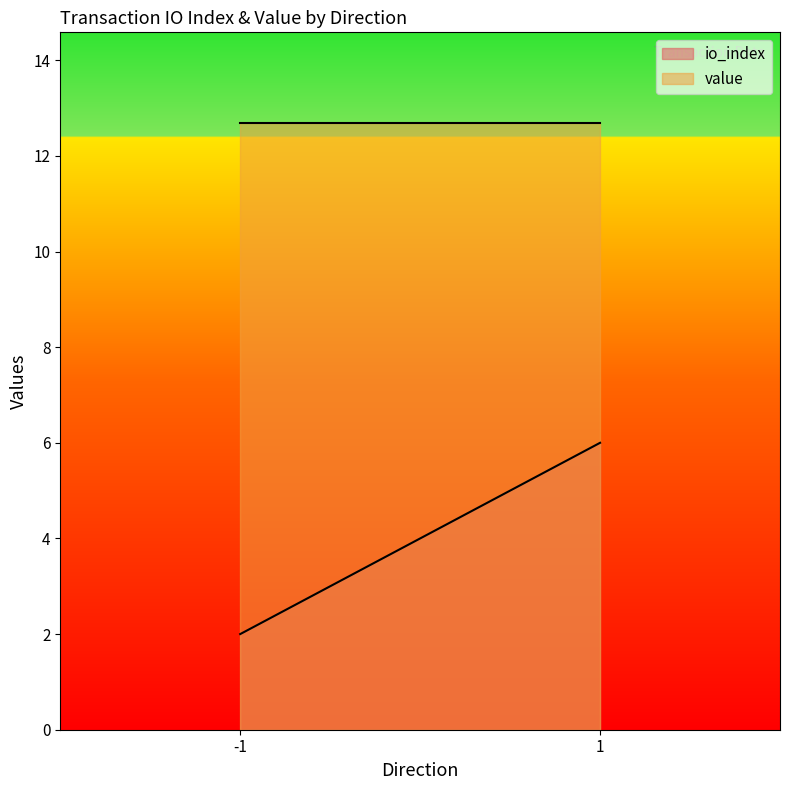

Read the io_index value at 1.

6.0